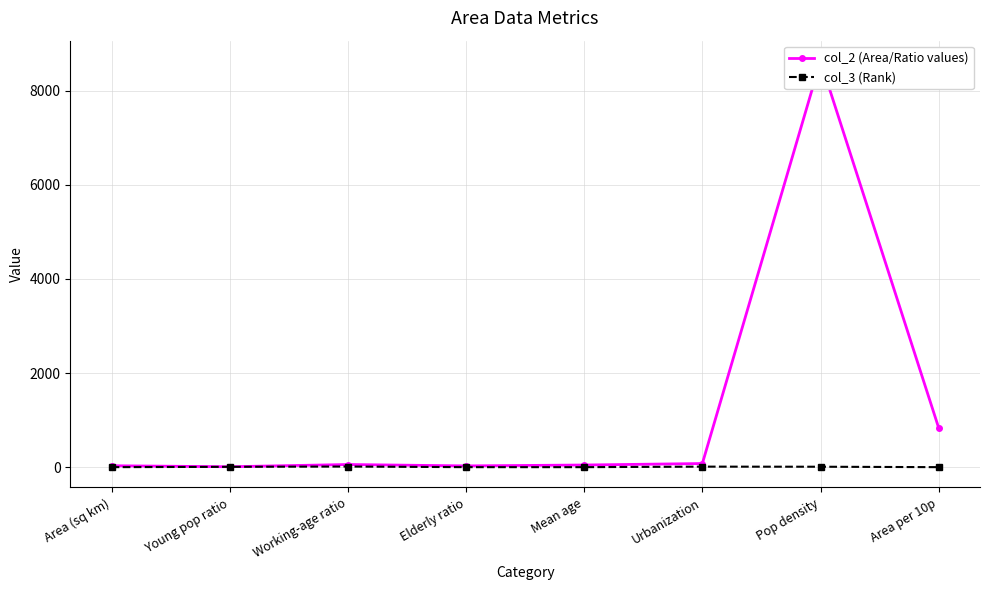

What is the value of the col_3 (Rank) point at the 8th from the left?

3